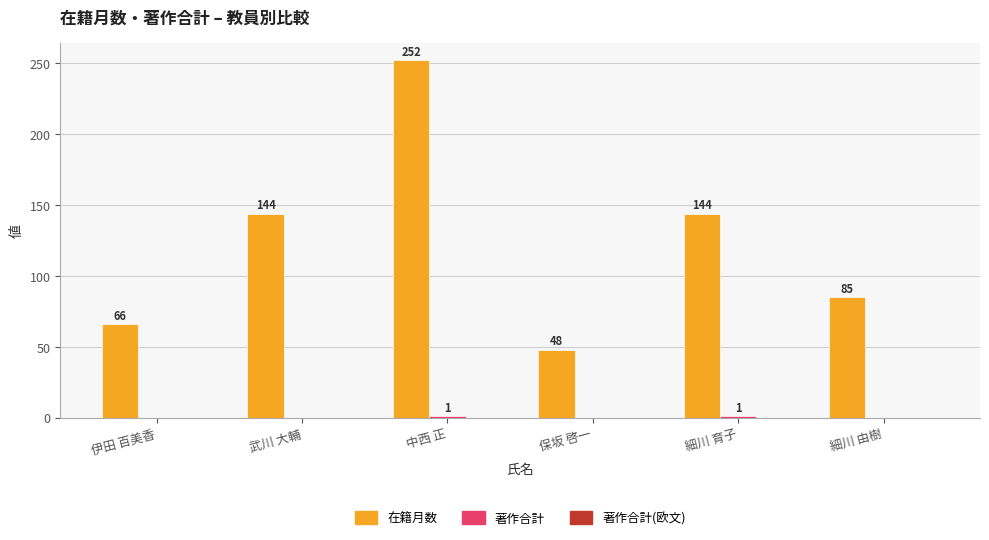

The 在籍月数 series shows 29 at 保坂 啓一. True or false?

False